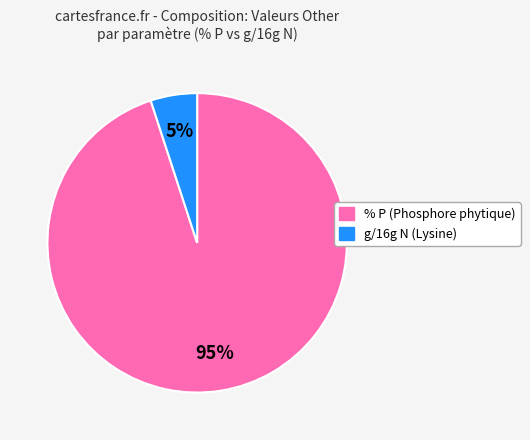

Does any single category account for the majority?

Yes